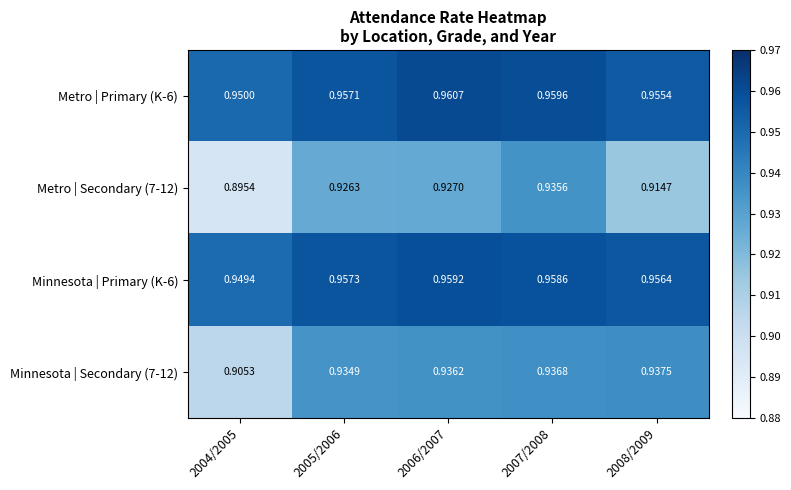

Is the value of Metro | Secondary (7-12) at 2008/2009 greater than the value of Metro | Primary (K-6) at 2005/2006?

No